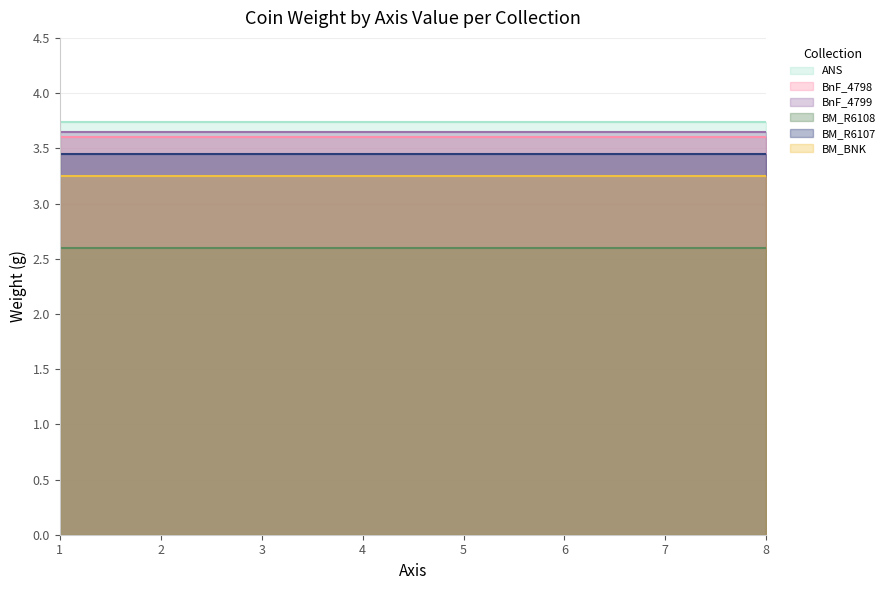

How many lines are shown in the chart?

6